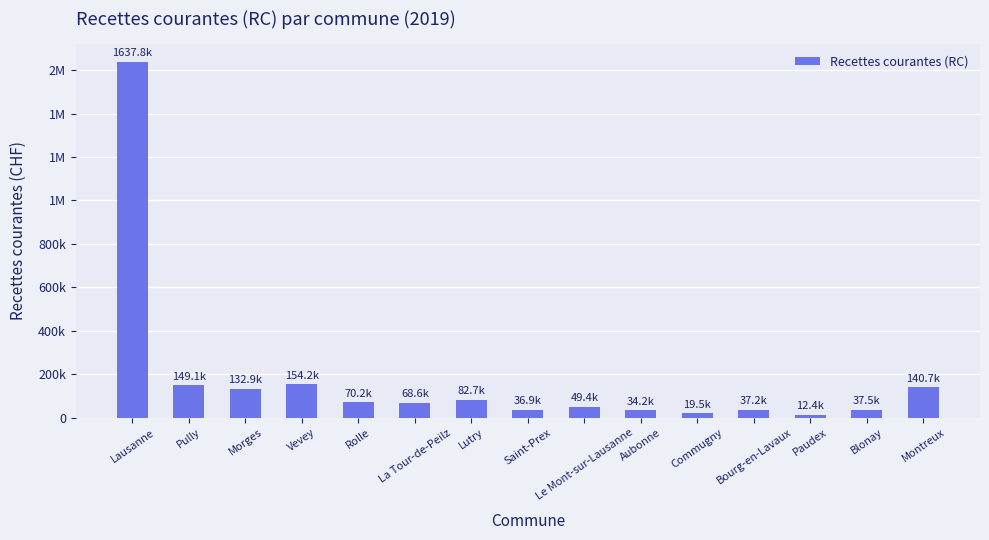

List the labels in order of value, smallest first.

Paudex, Commugny, Aubonne, Saint-Prex, Bourg-en-Lavaux, Blonay, Le Mont-sur-Lausanne, La Tour-de-Peilz, Rolle, Lutry, Morges, Montreux, Pully, Vevey, Lausanne